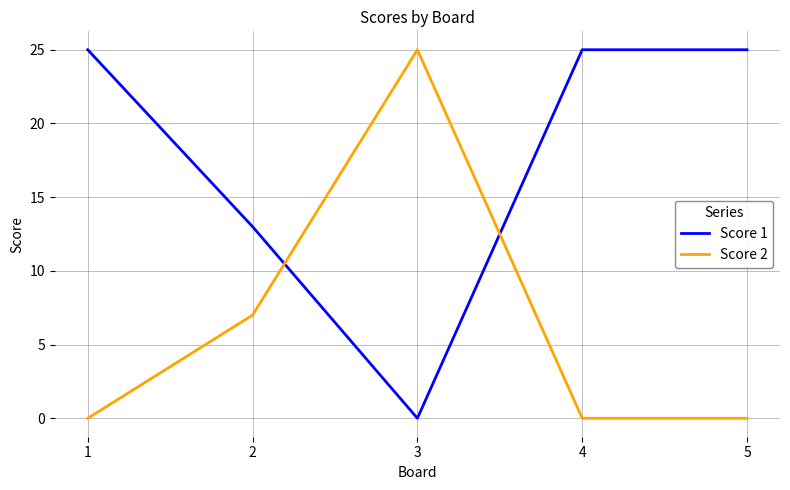

Reading left to right, transcribe all the data shown in this chart.

Score 1: 1=25	2=13	3=0	4=25	5=25
Score 2: 1=0	2=7	3=25	4=0	5=0